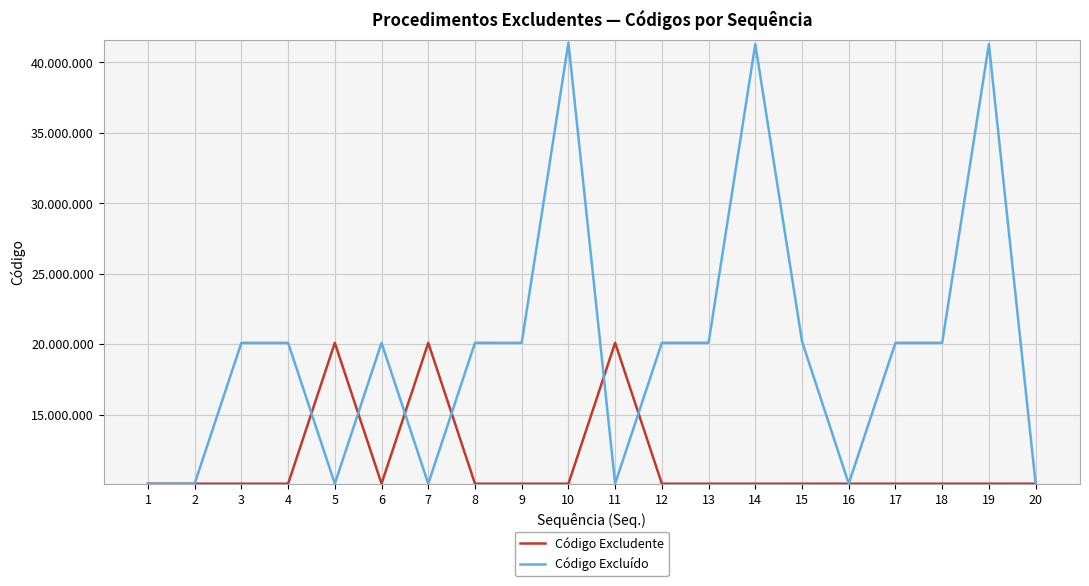

Is this an area chart (filled region under the line)?

No